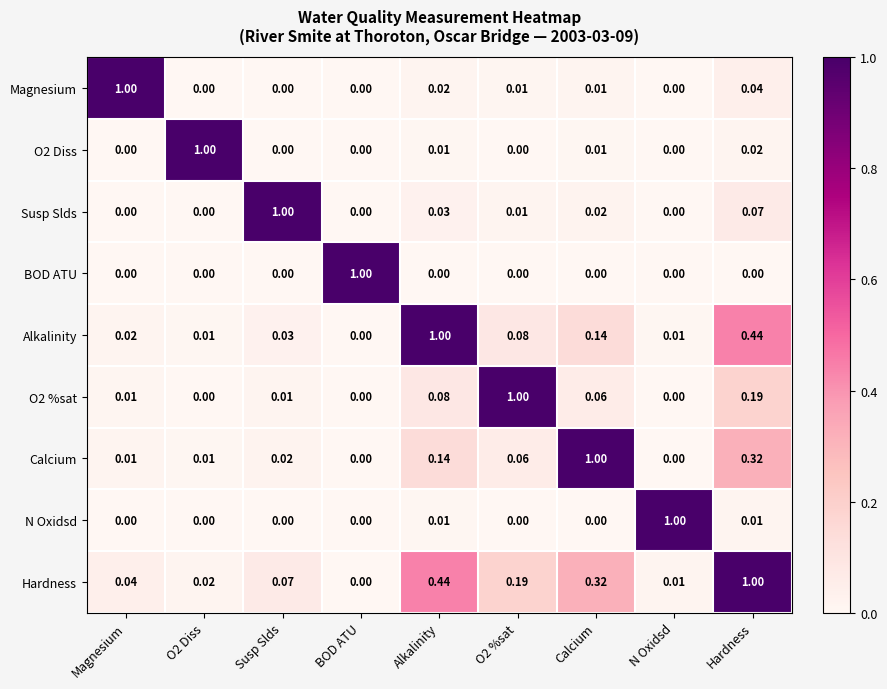

Which series has the largest total across all categories?

Hardness